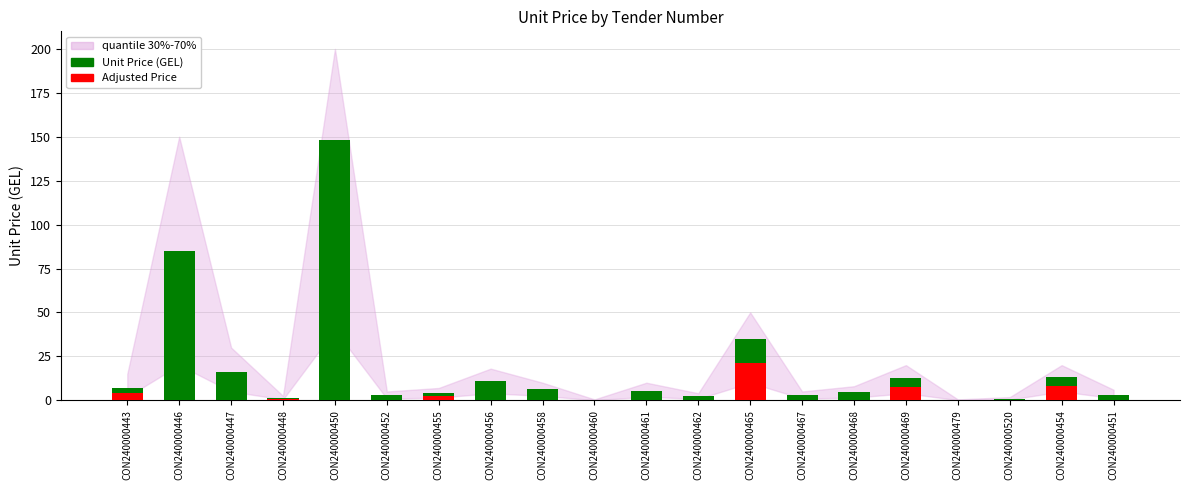

What is the highest value of the Unit Price (GEL) series?

148.0